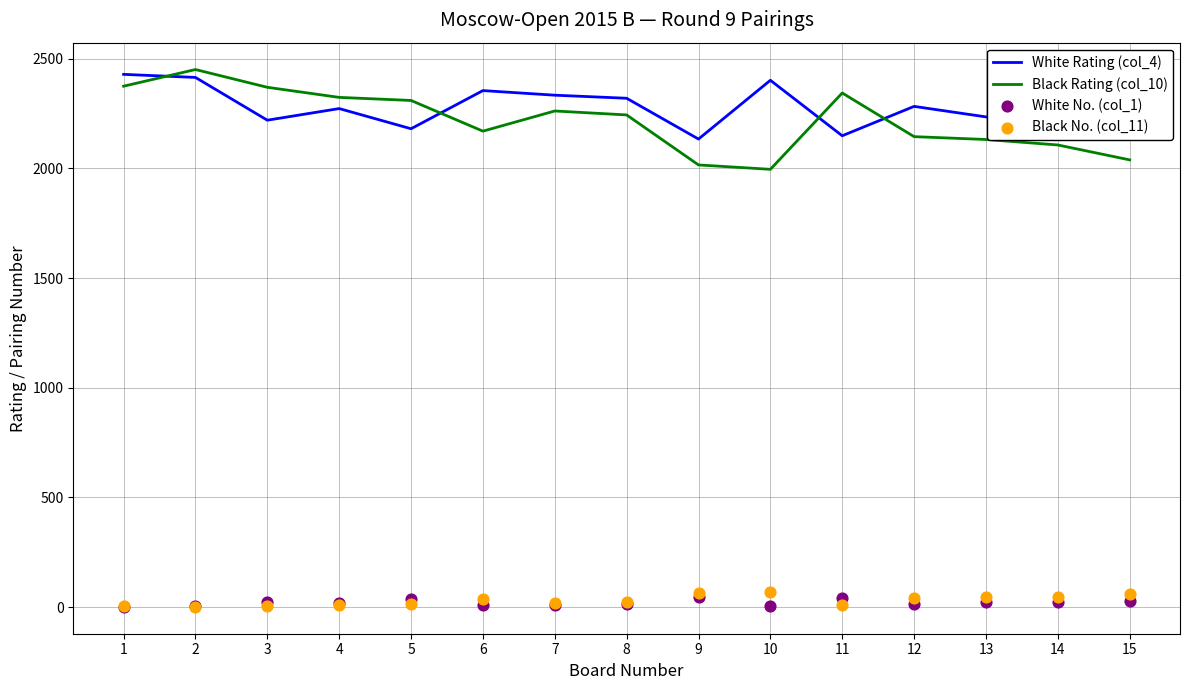

Which series contains the highest Y value?

Black Rating (col_10)